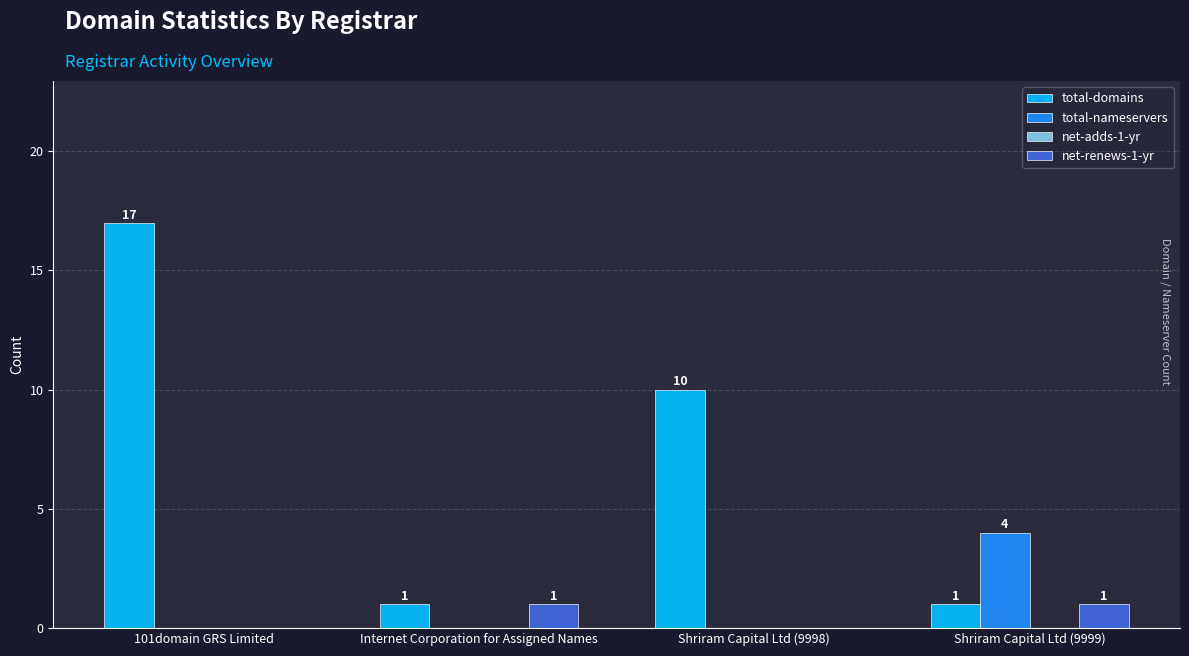

Reading left to right, extract all data points from this chart.

total-domains: 101domain GRS Limited=17	Internet Corporation for Assigned Names=1	Shriram Capital Ltd (9998)=10	Shriram Capital Ltd (9999)=1
total-nameservers: 101domain GRS Limited=0	Internet Corporation for Assigned Names=0	Shriram Capital Ltd (9998)=0	Shriram Capital Ltd (9999)=4
net-renews-1-yr: 101domain GRS Limited=0	Internet Corporation for Assigned Names=1	Shriram Capital Ltd (9998)=0	Shriram Capital Ltd (9999)=1